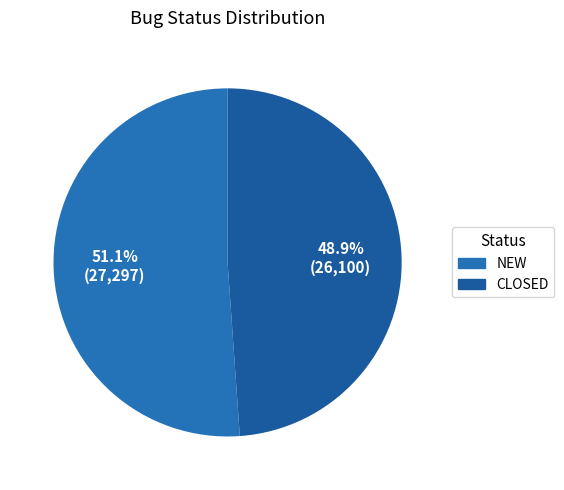

What is the change in value from NEW to CLOSED?

-1197